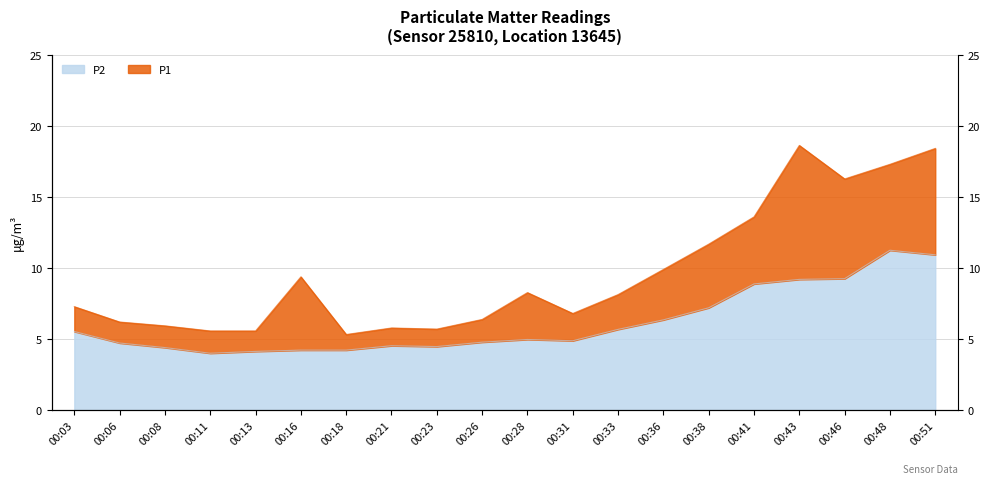

What is the difference between the maximum and minimum values in the P2 series?

7.2